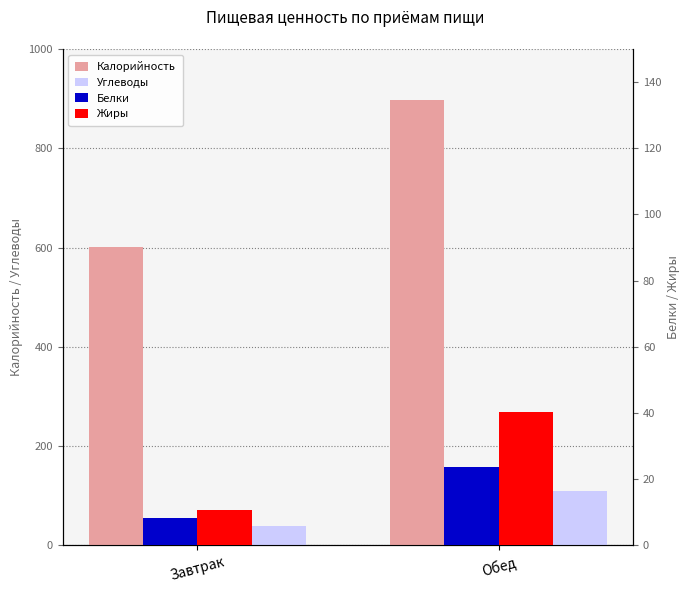

The value of Углеводы at Обед is 62.6. True or false?

False